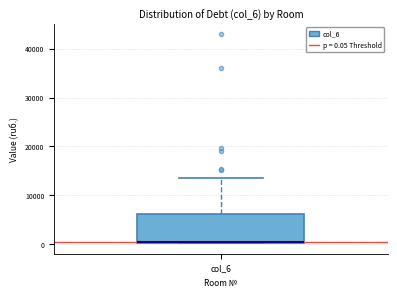

Read this box plot against the y-axis: the position of the median line, the range covered by the box, and the ends of both whiskers. The values are not printed on the chart, so give them approximately, as read against the axis.

median 1000, box 0 to 6000, whiskers 0 to 14000